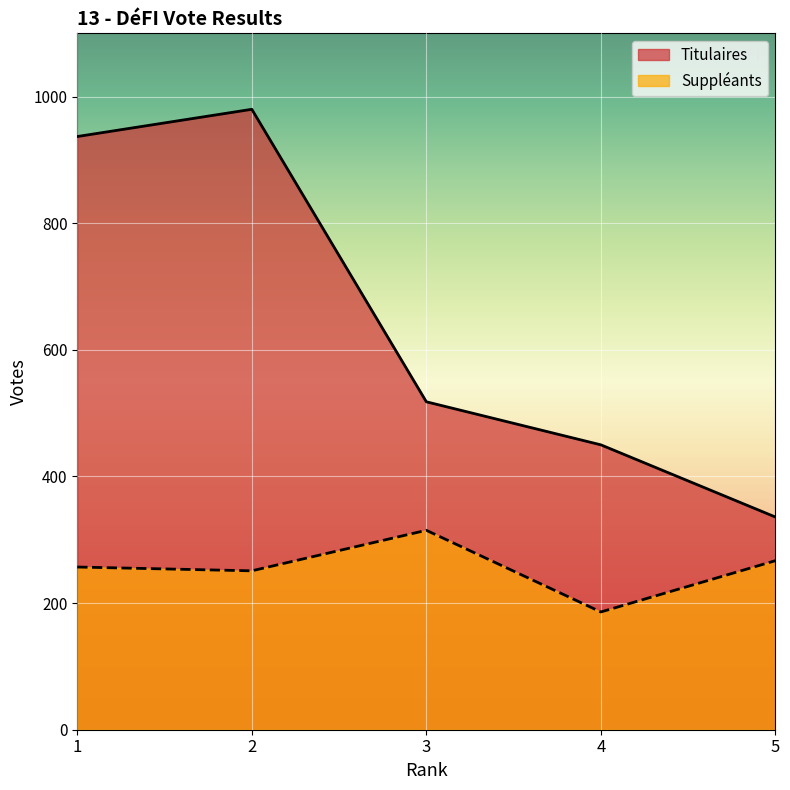

How many lines are shown in the chart?

2